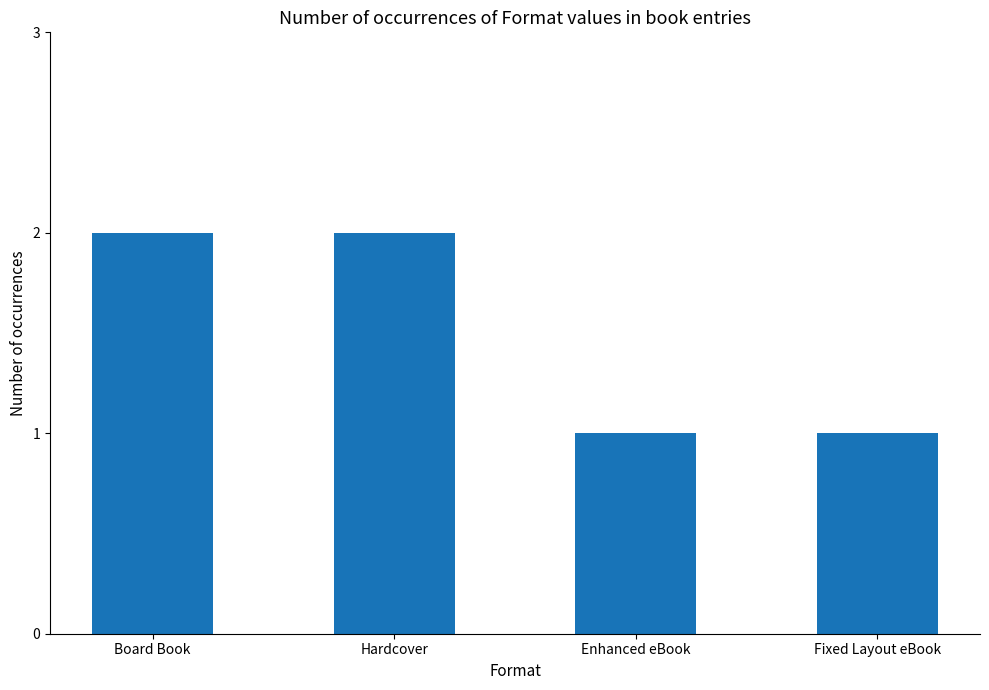

What is the sum of the values at Hardcover and Board Book?

4